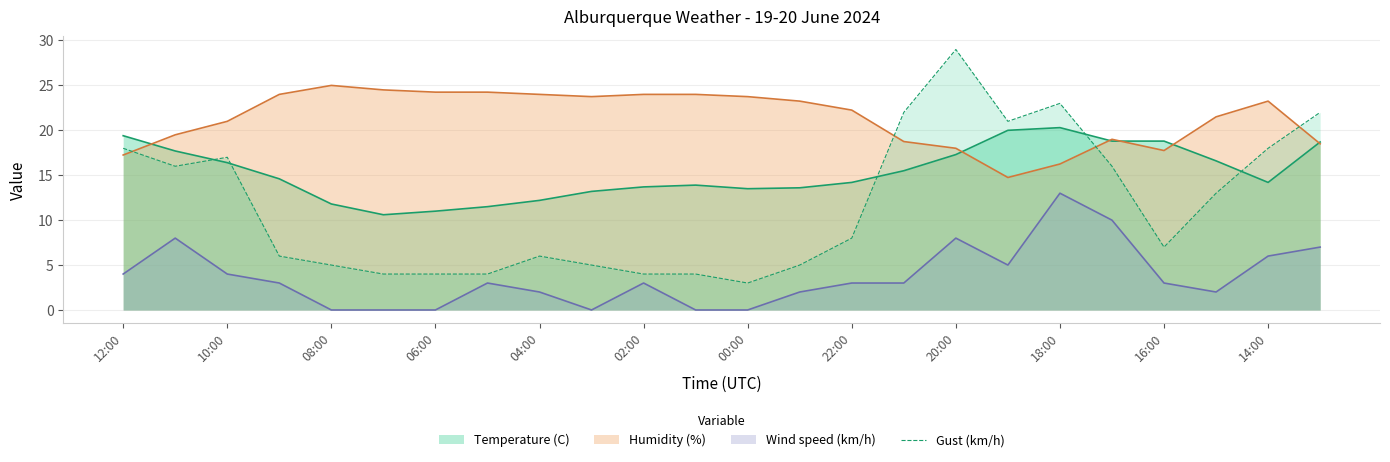

The Humidity (%) series shows 24.0 at 02:00. True or false?

True